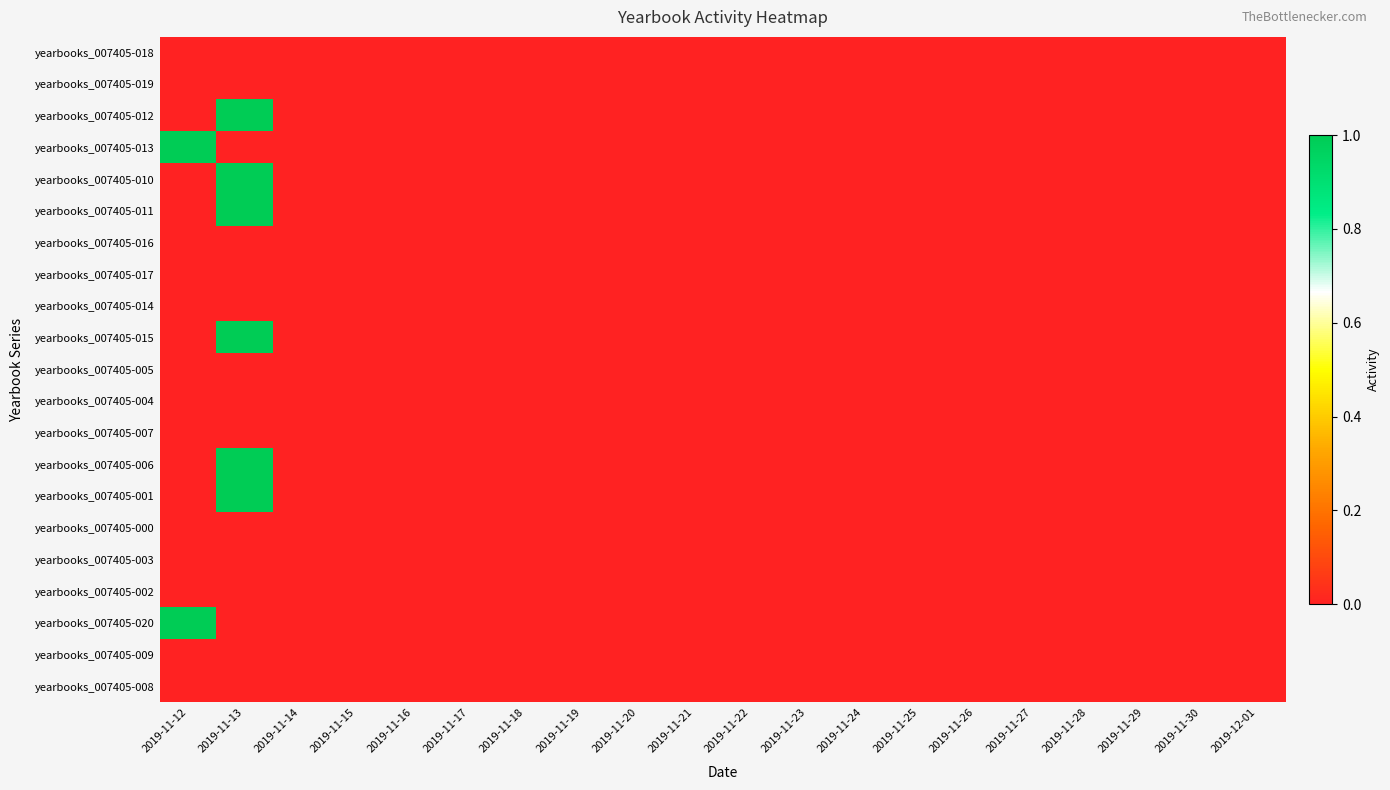

Which label corresponds to the smallest value in the chart?

2019-11-12